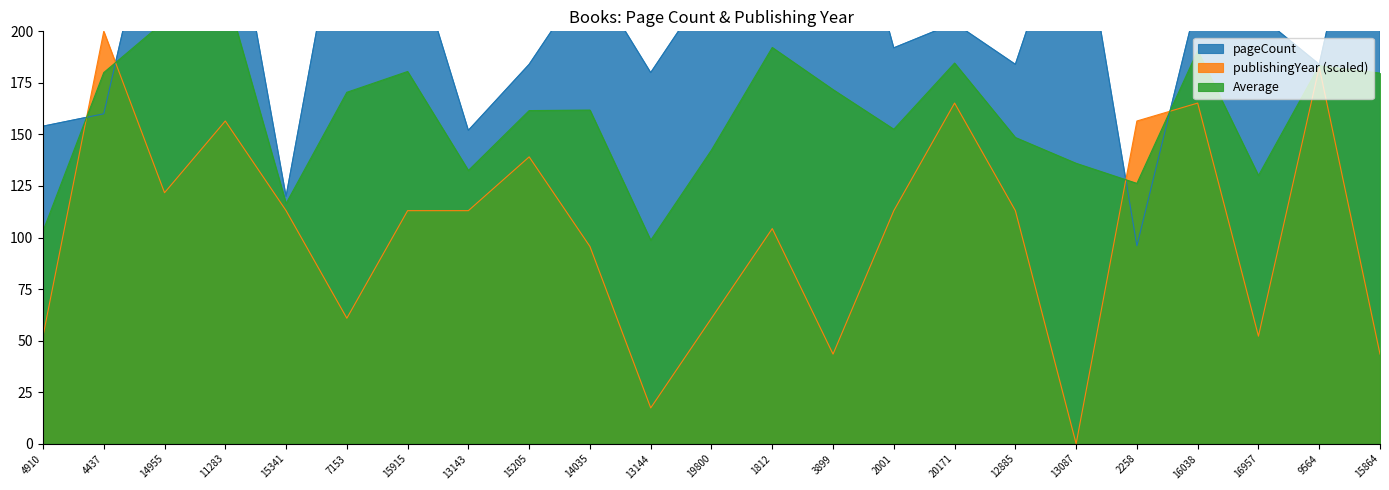

Which series has the widest spread of values?

pageCount